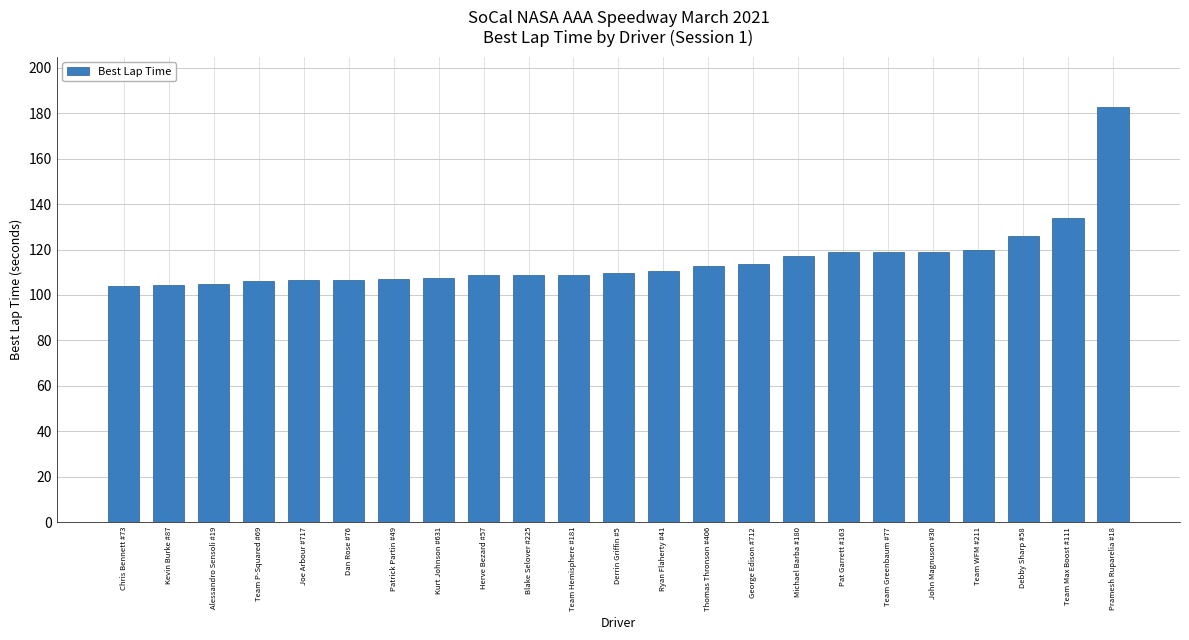

The value at Team Hemisphere #181 is 109.0. True or false?

True